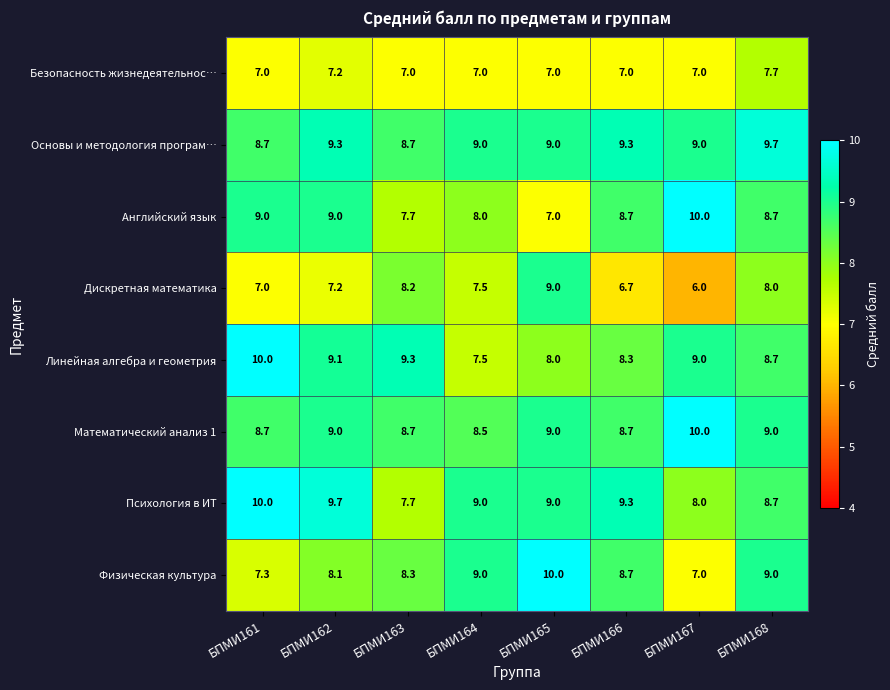

At which category does the chart reach its minimum across all series?

БПМИ167